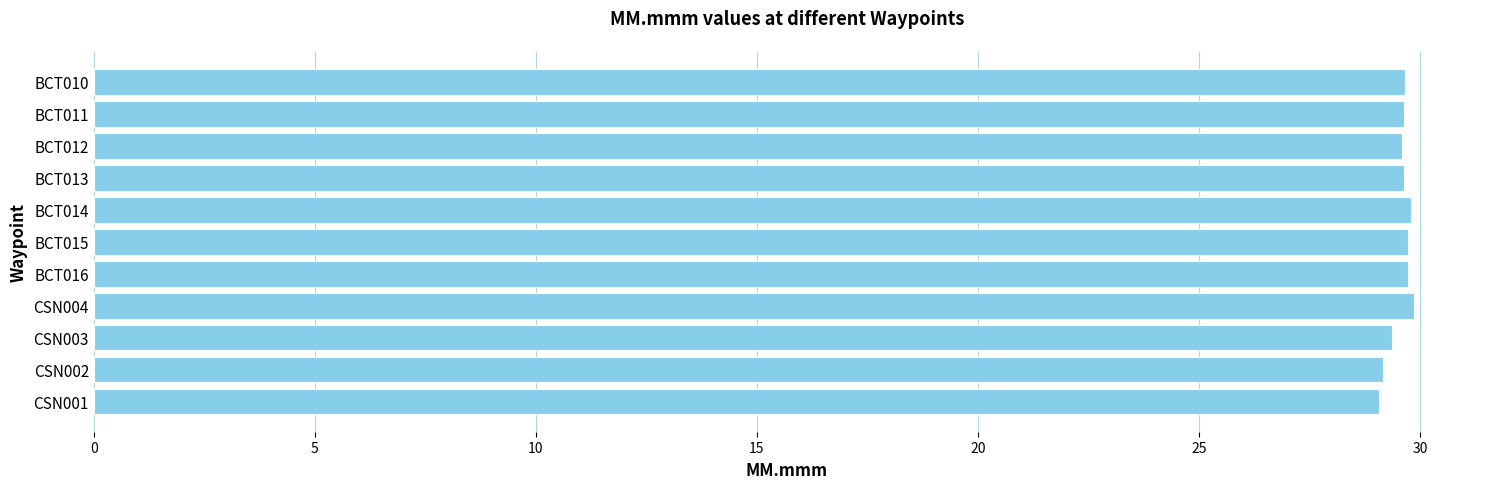

What is the difference between the maximum and second lowest values?

0.7